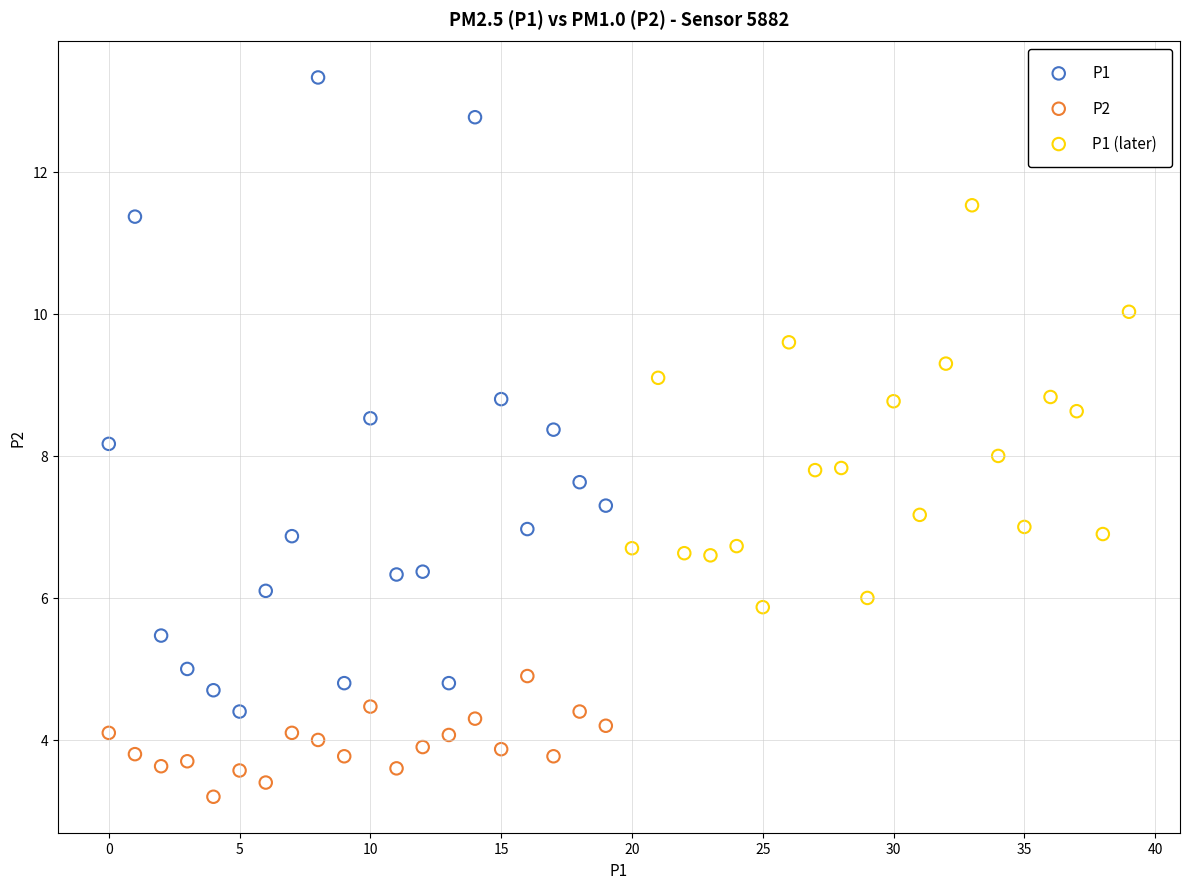

Which series contains the highest Y value?

P1